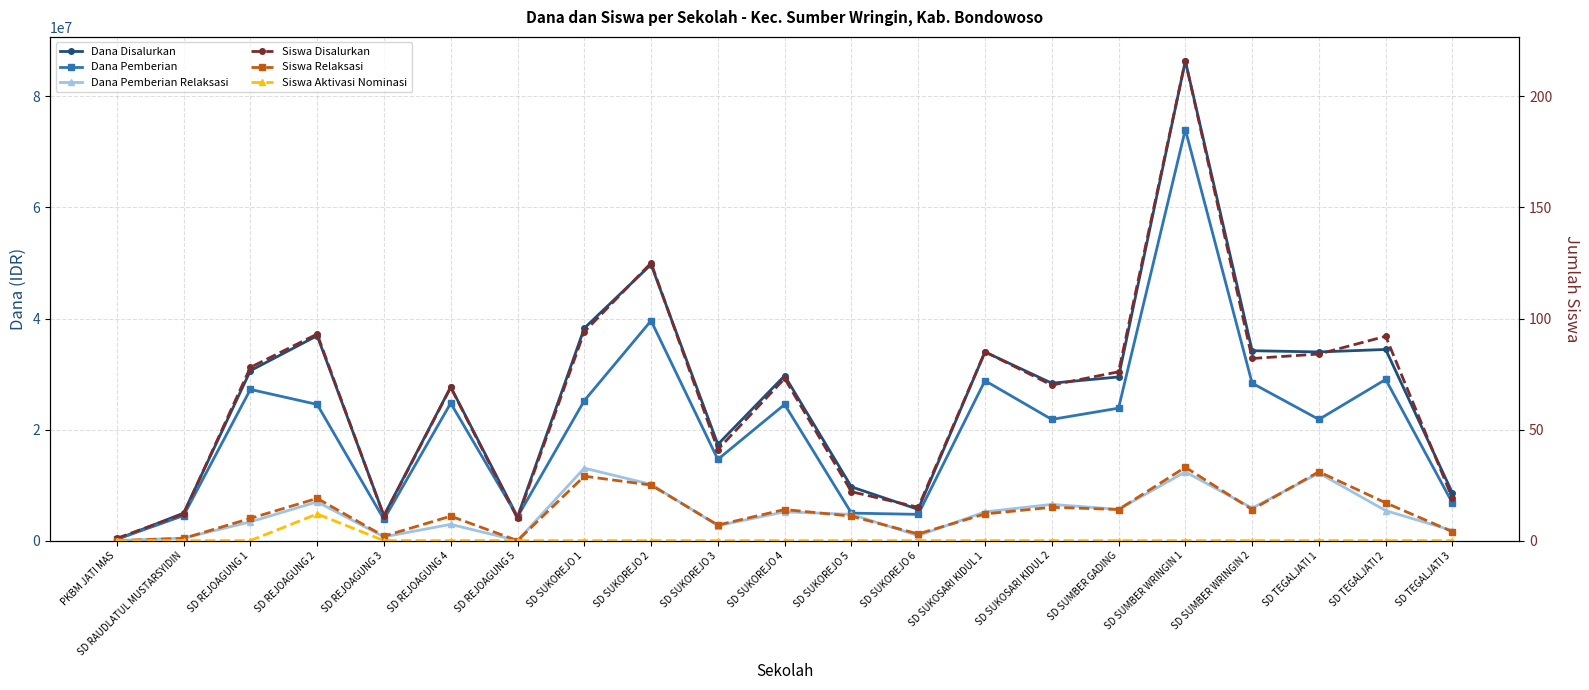

At how many categories does at least one series exceed 78938218?

1